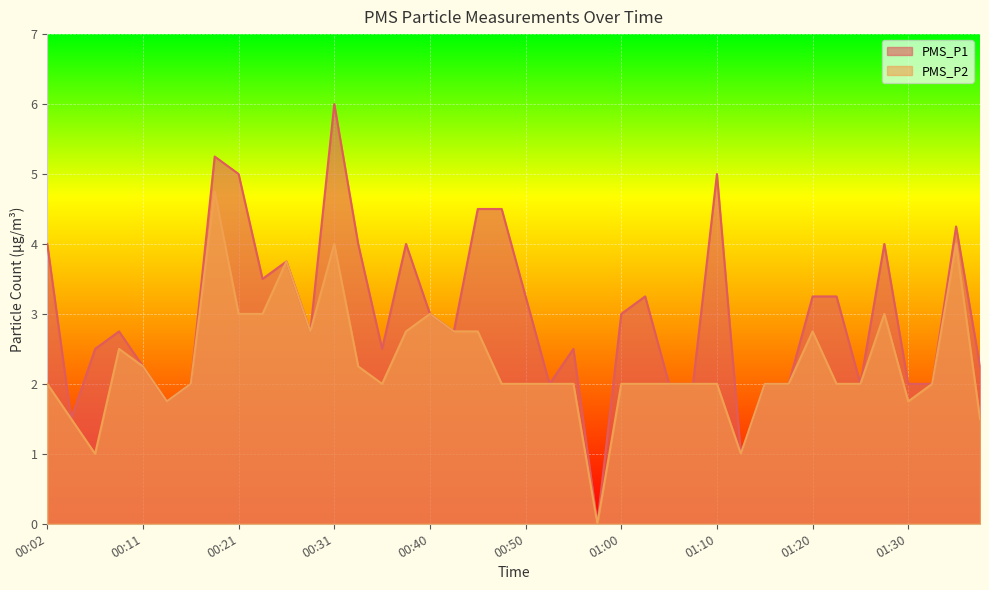

What are all the series names shown in the legend?

PMS_P1, PMS_P2